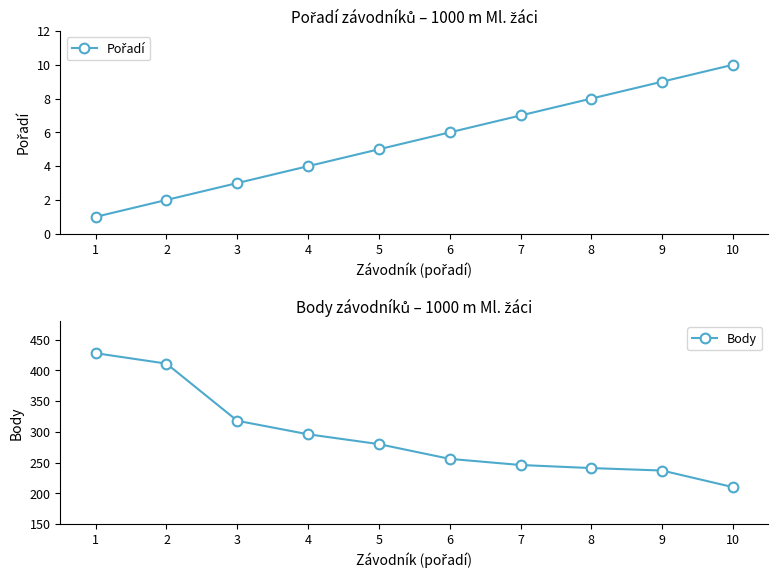

List the labels in order of Body value, largest first.

1, 2, 3, 4, 5, 6, 7, 8, 9, 10